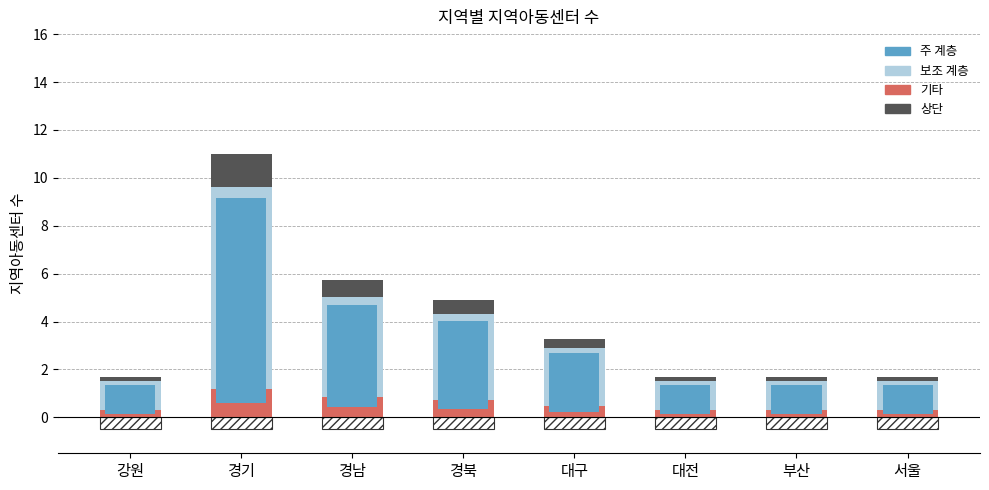

Rank the categories by value from highest to lowest.

경기, 경남, 경북, 대구, 강원, 대전, 부산, 서울